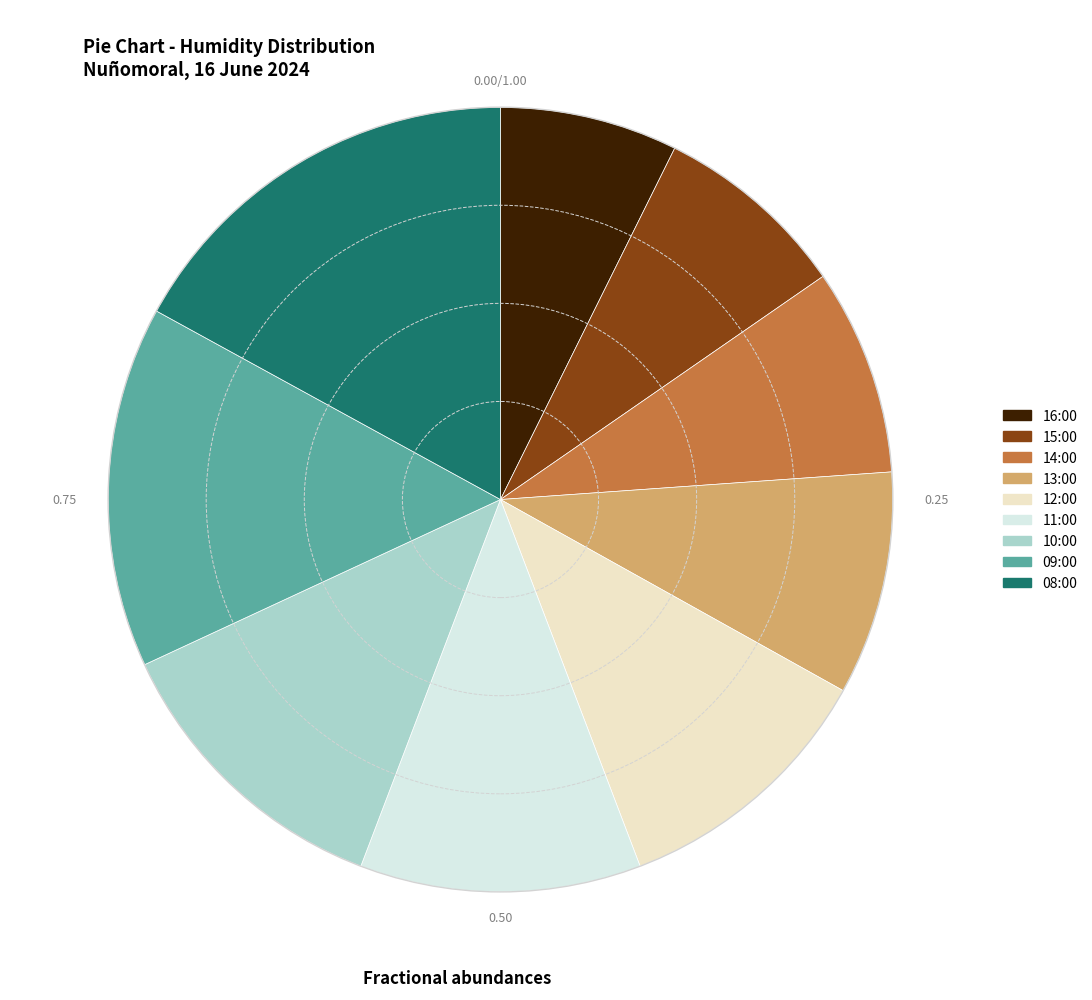

Is there a majority slice in this chart?

No